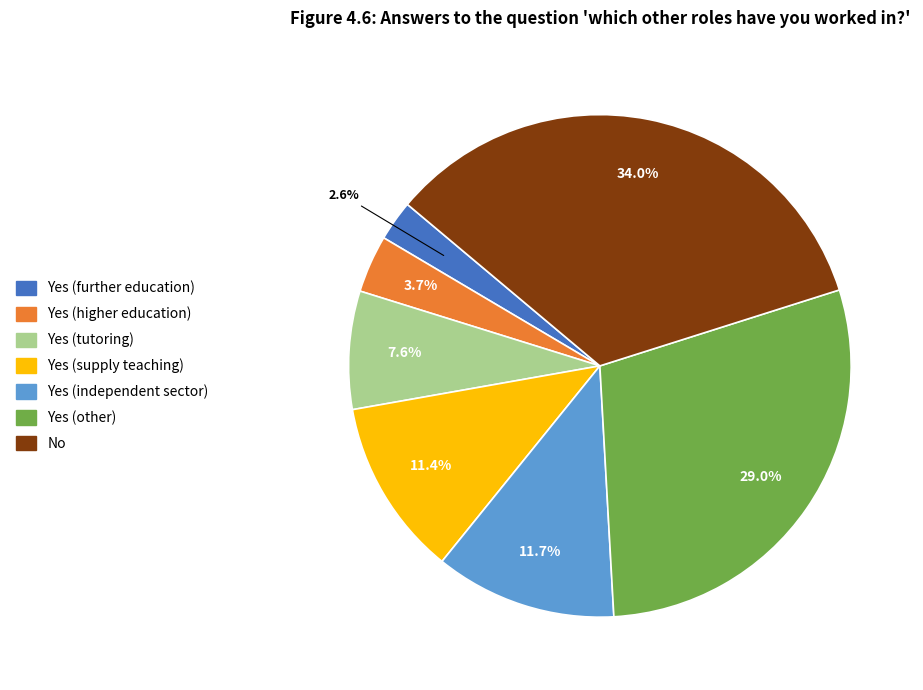

Is there any slice that represents more than half of the pie?

No